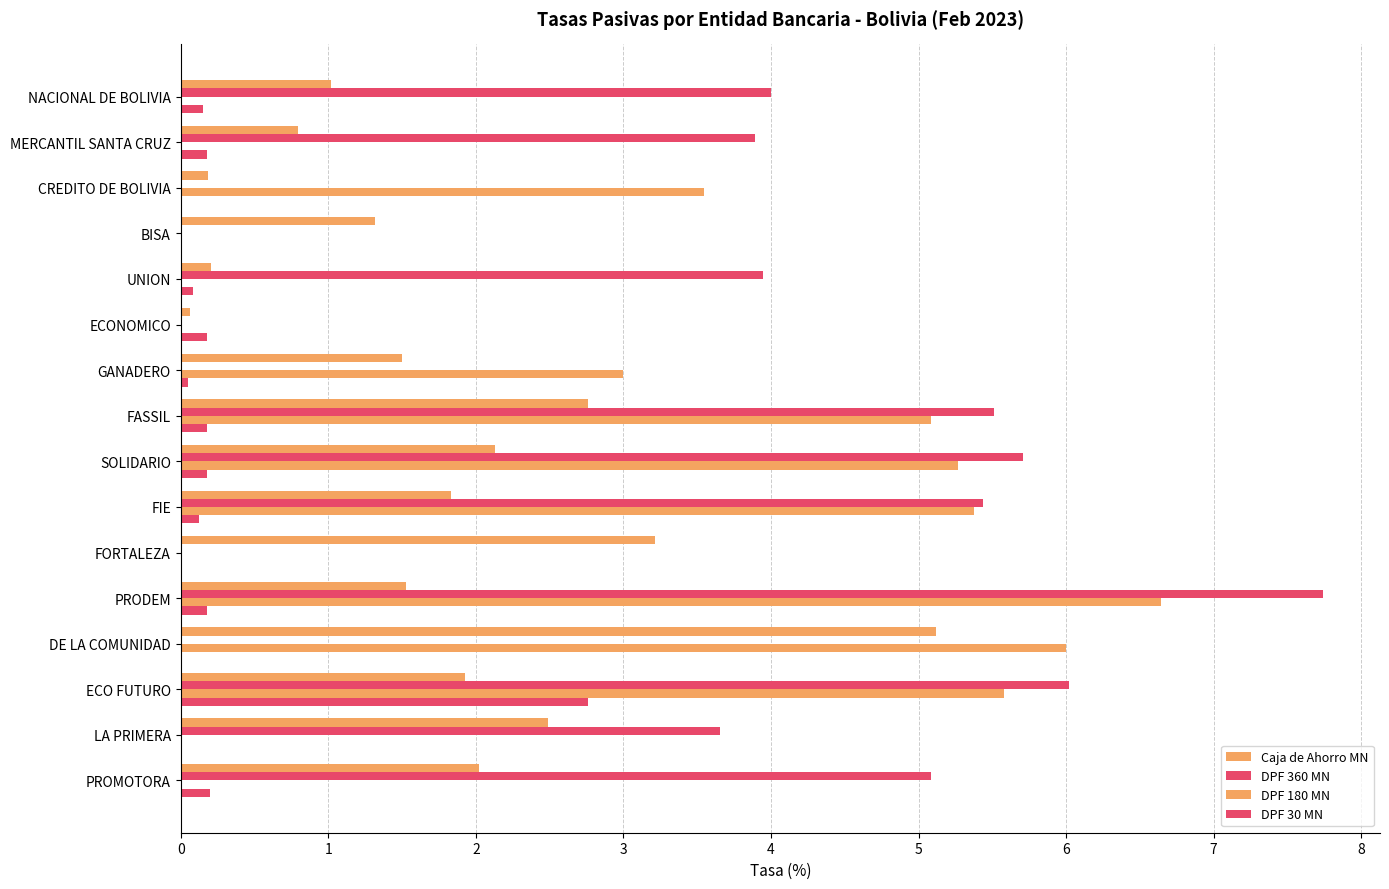

How many data points does each series have?

16